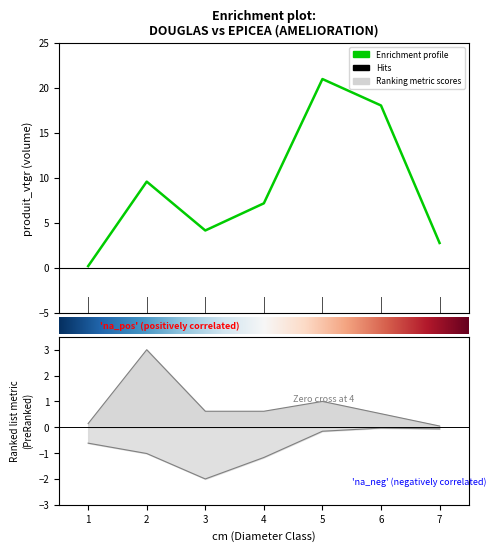

The value at 2 is 16.5. True or false?

False